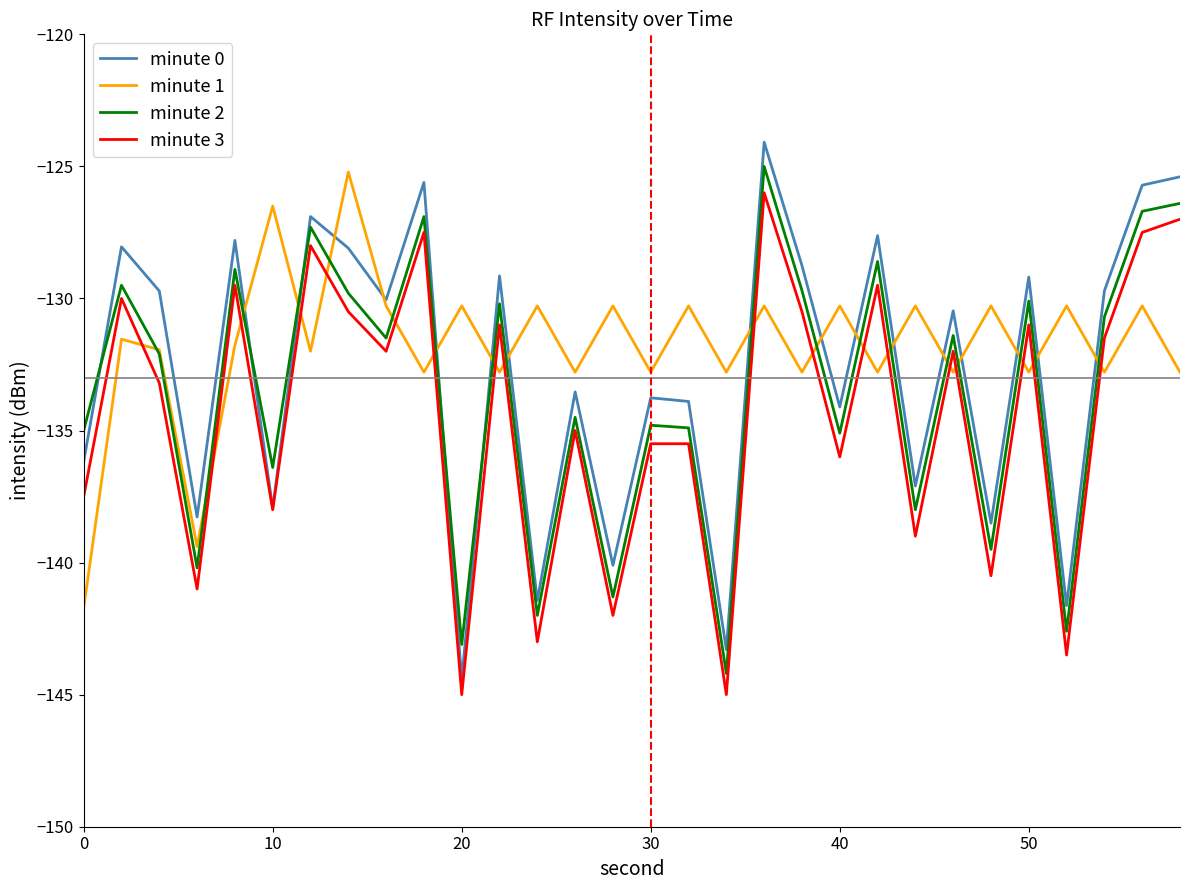

What is the lowest value of the minute 0 series?

-144.4